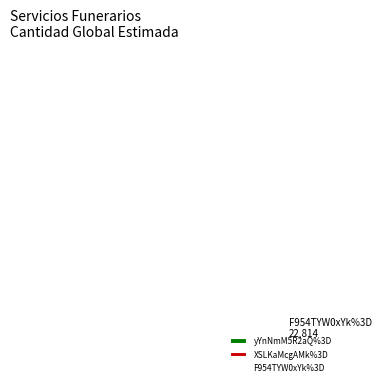

Does F954TYW0xYk%3D account for over 50% of the chart?

Yes